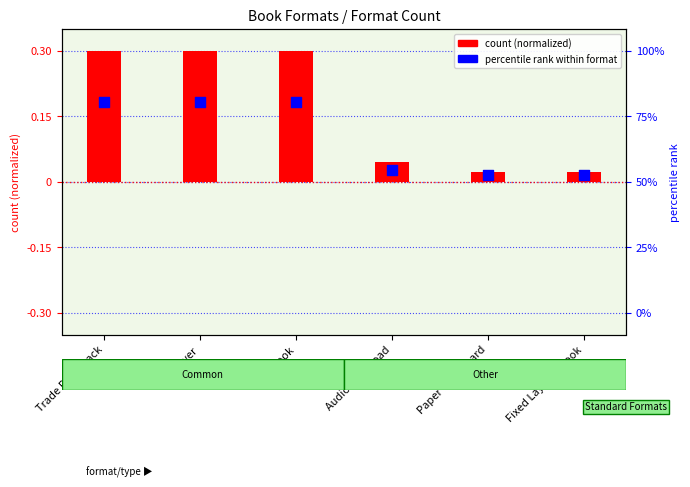

What are all the series names shown in the legend?

count (normalized), percentile rank within format